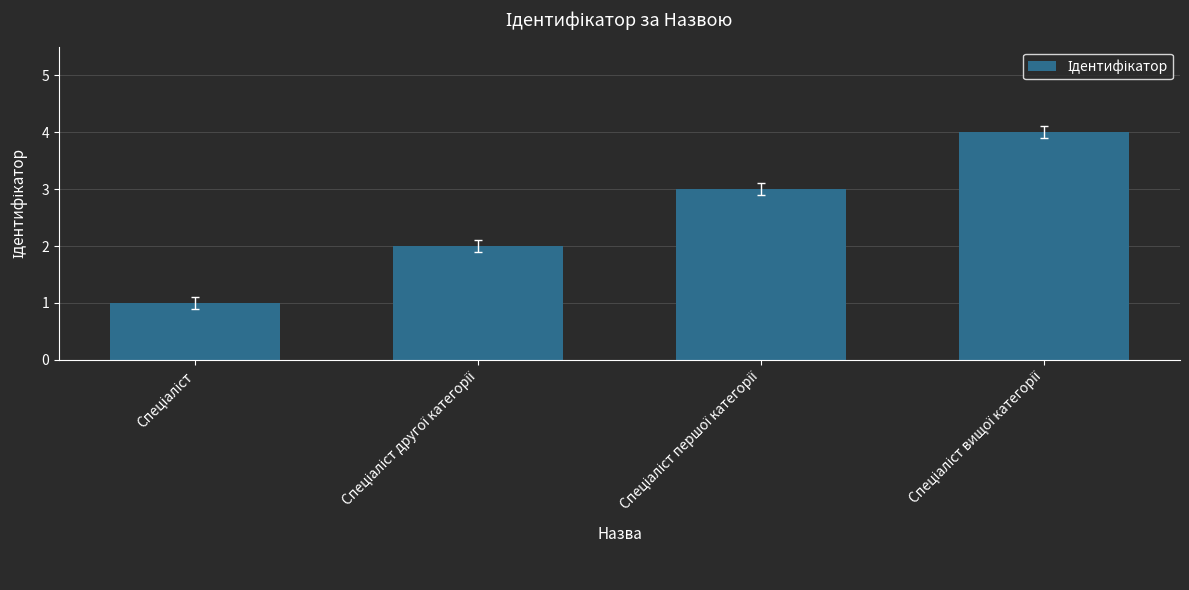

What is the sum of all values?

10